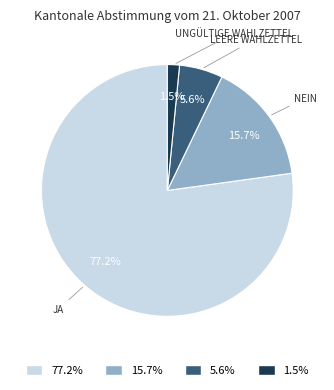

How many segments does this pie chart have?

4